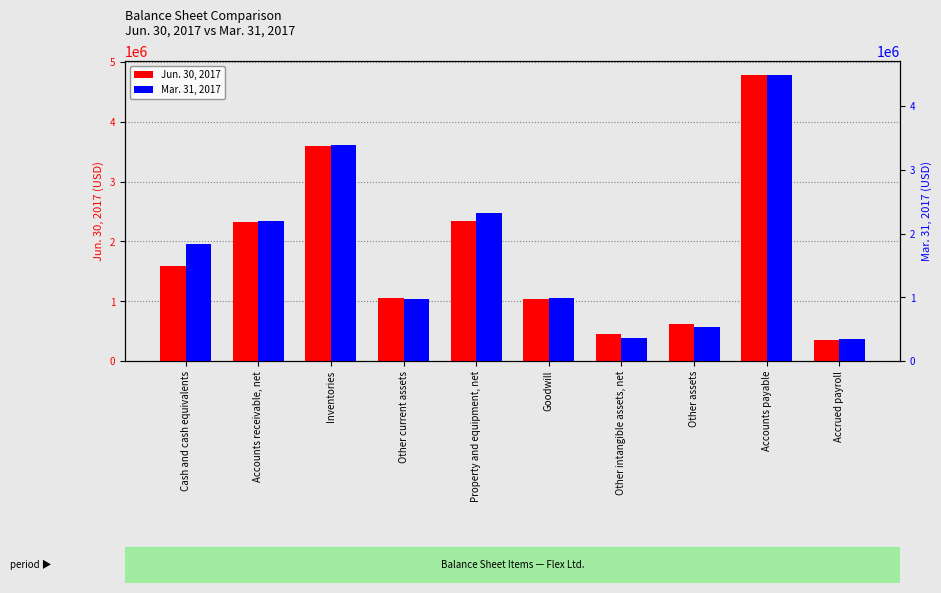

Which label corresponds to the largest value in the chart?

Accounts payable